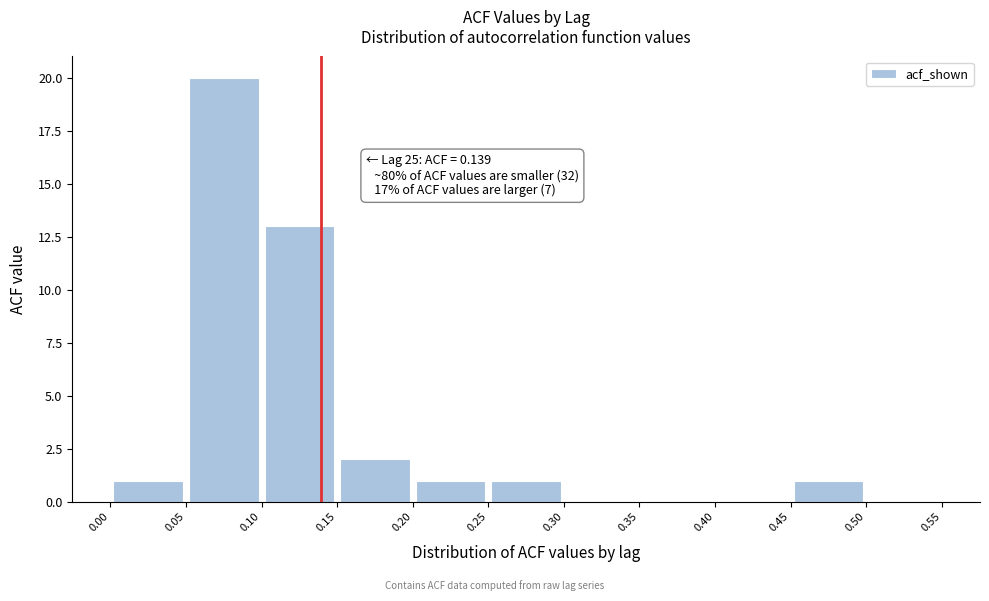

Which range on the x-axis has the tallest bar?

0.05 to 0.10